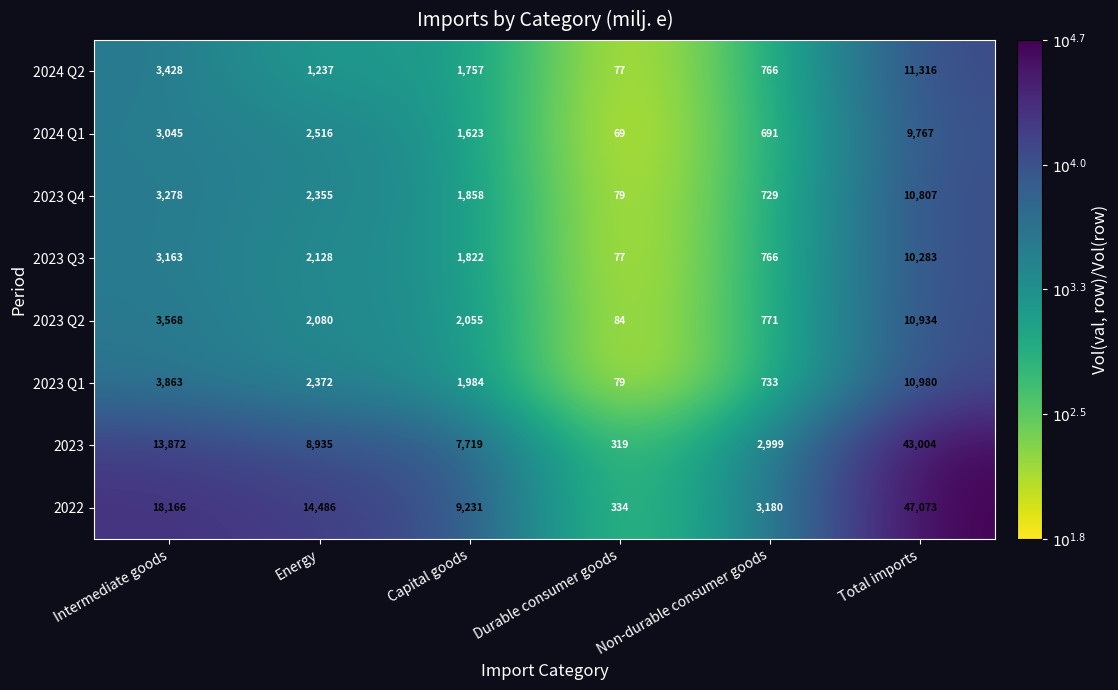

What is the sum of all 2023 Q3 values?

18239